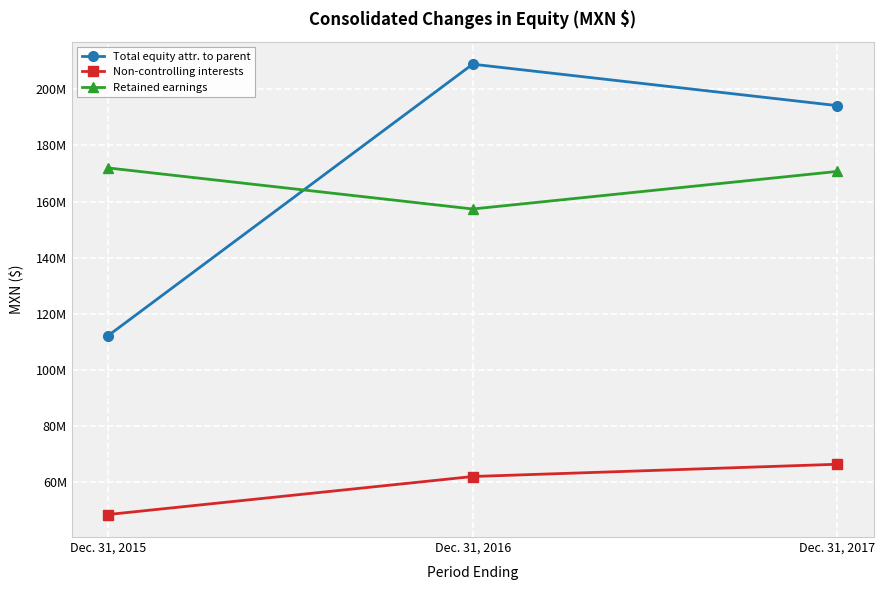

Rank the categories by Retained earnings value from lowest to highest.

Dec. 31, 2016, Dec. 31, 2017, Dec. 31, 2015